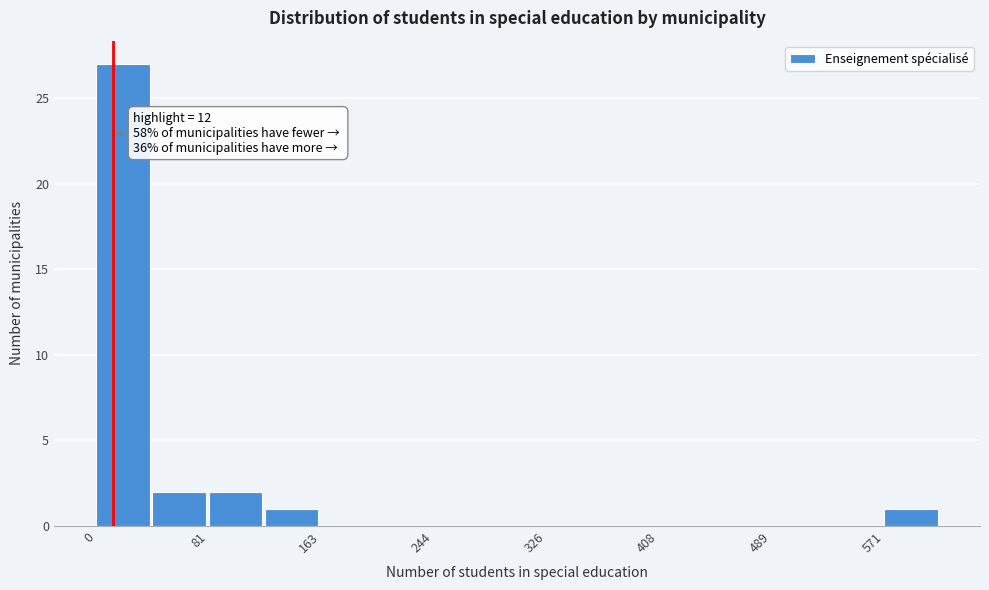

Which range on the x-axis has the tallest bar?

0 to 40